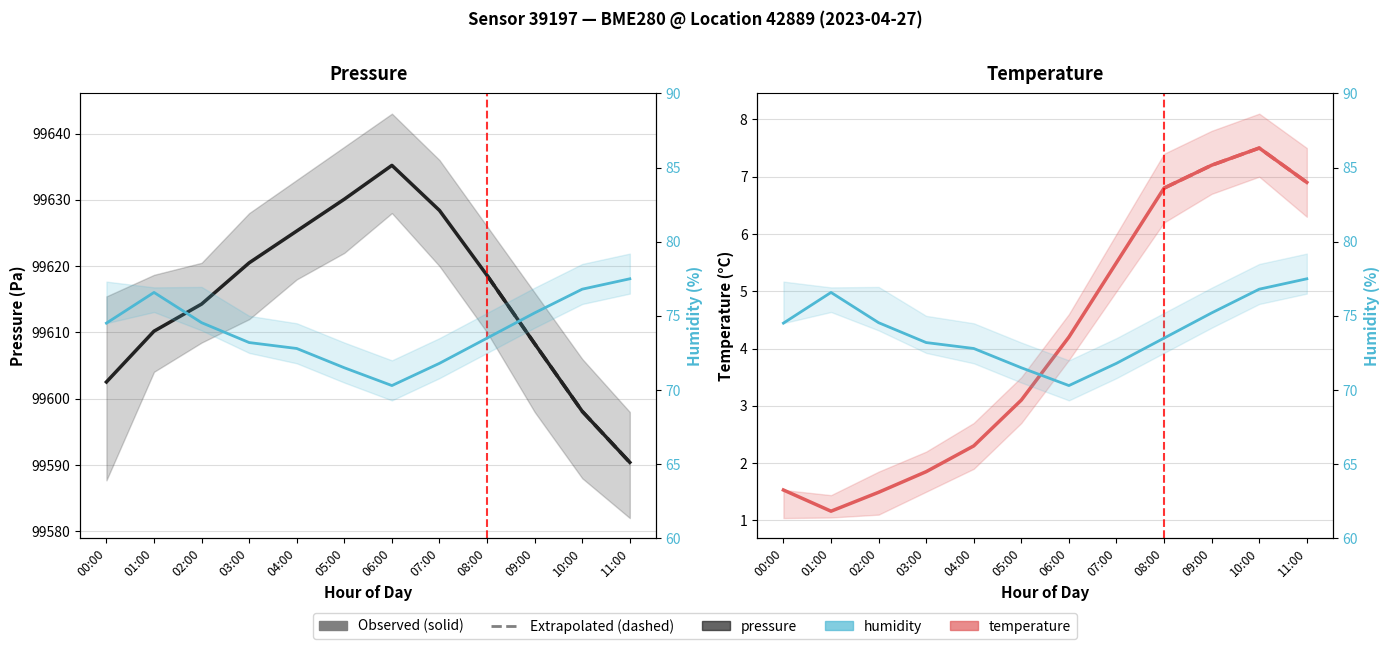

List the labels in order of temperature value, smallest first.

01:00, 02:00, 00:00, 03:00, 04:00, 05:00, 06:00, 07:00, 08:00, 11:00, 09:00, 10:00